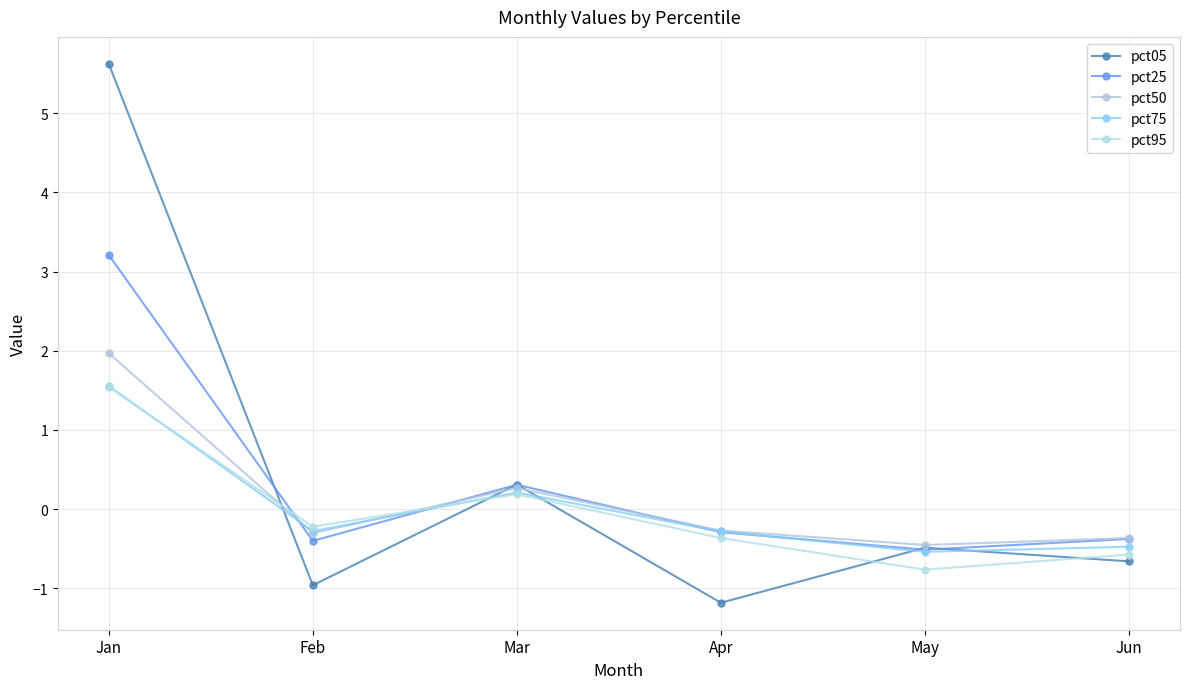

What are all the series names shown in the legend?

pct05, pct25, pct50, pct75, pct95